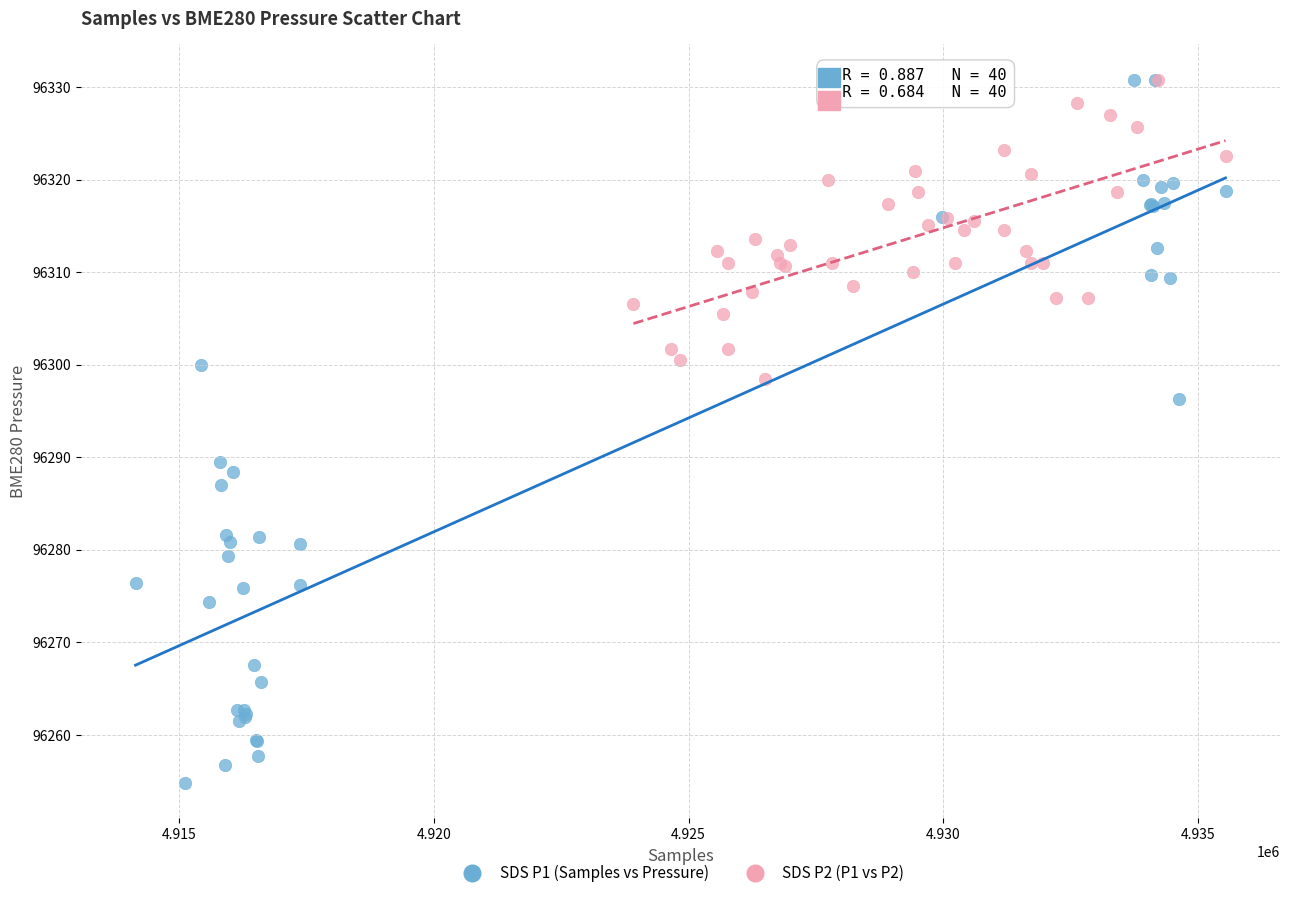

Which series has the widest spread of Y values?

SDS P1 (Samples vs Pressure)